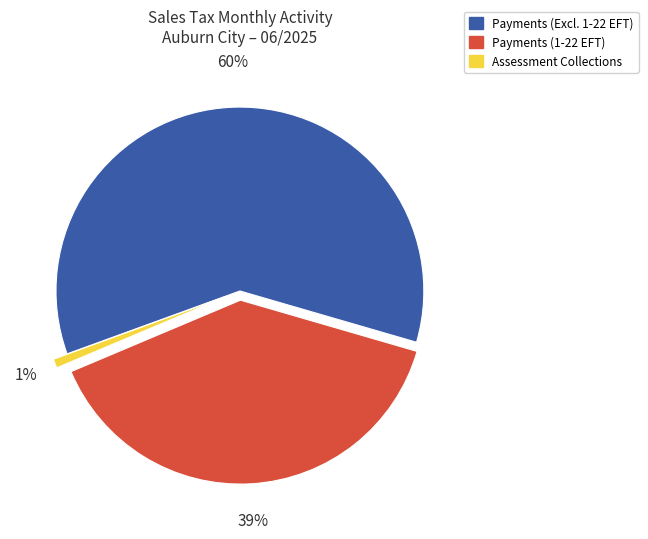

How many segments does this pie chart have?

3